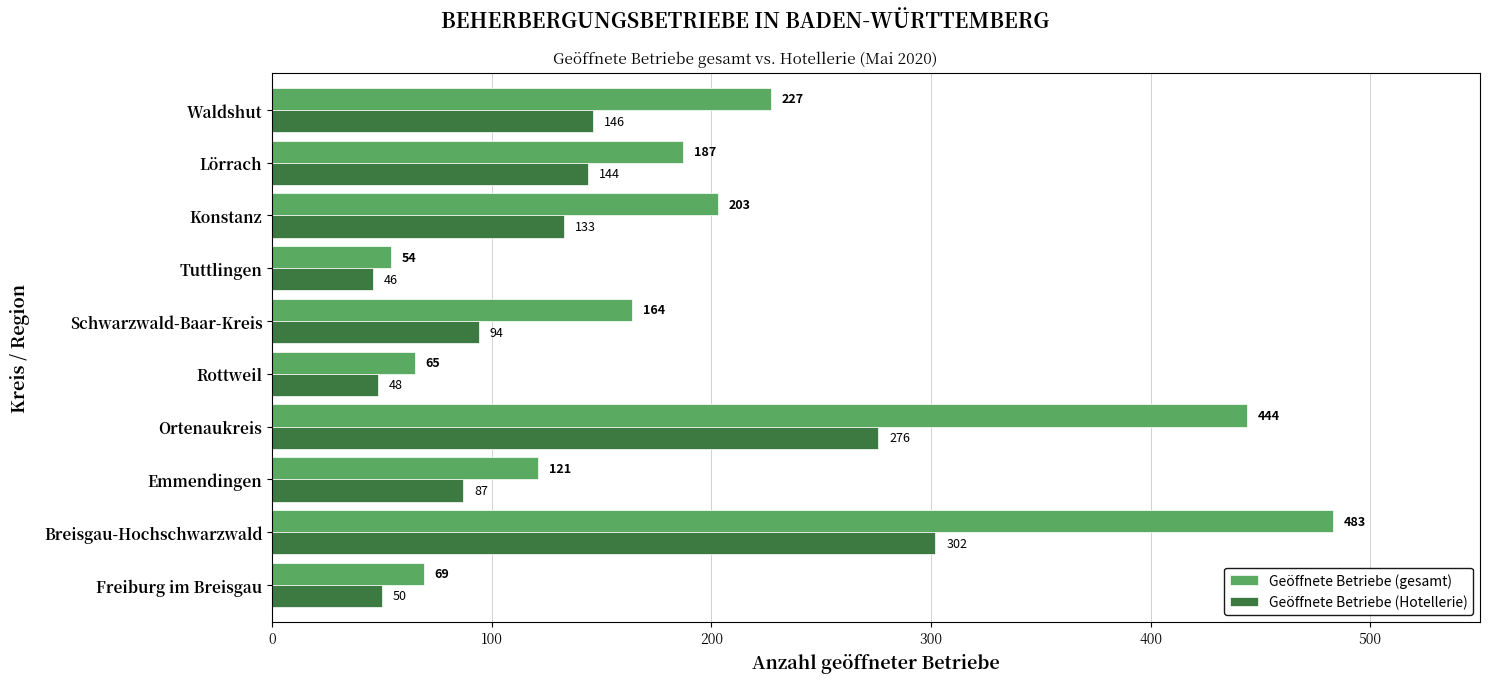

Which series changed the most between Freiburg im Breisgau and Tuttlingen?

Geöffnete Betriebe (gesamt)